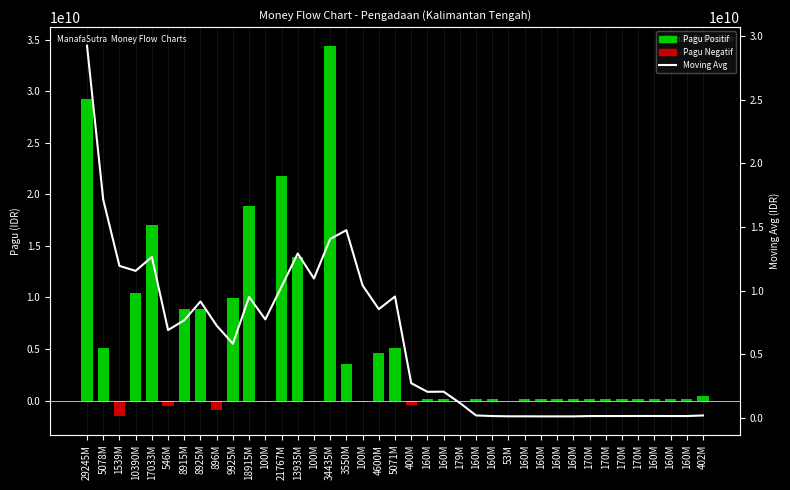

The value at 8925M is 4502471370.0. True or false?

False